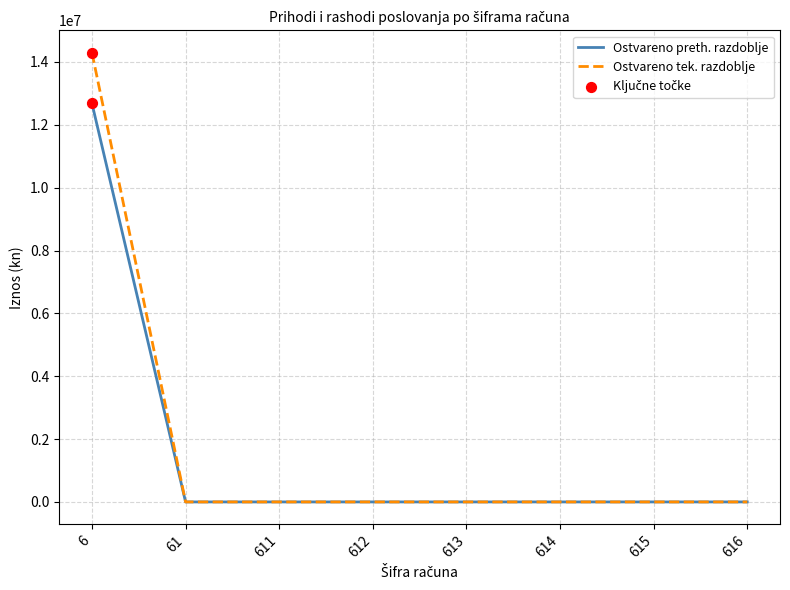

Which series has the largest total across all categories?

Ostvareno tek. razdoblje